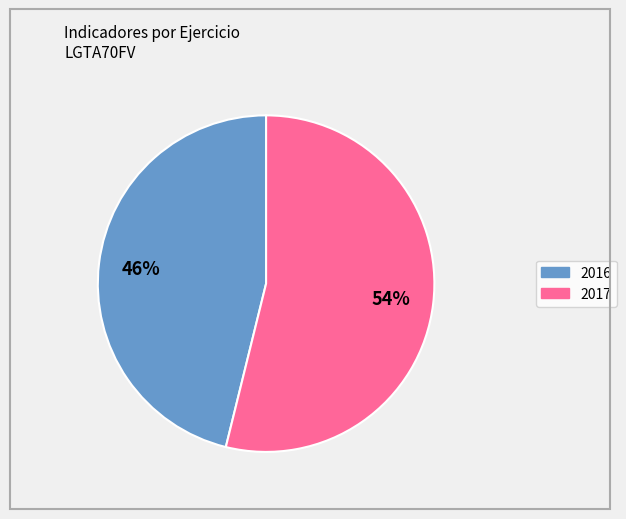

The 2016 slice represents 38% of the pie. True or false?

False